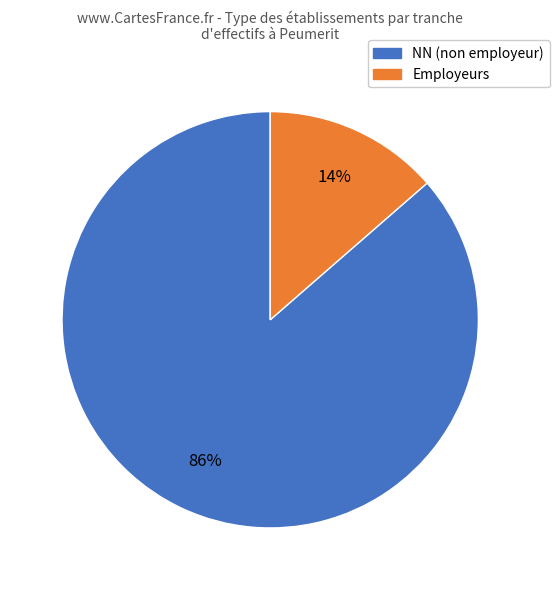

Does any single category account for the majority?

Yes